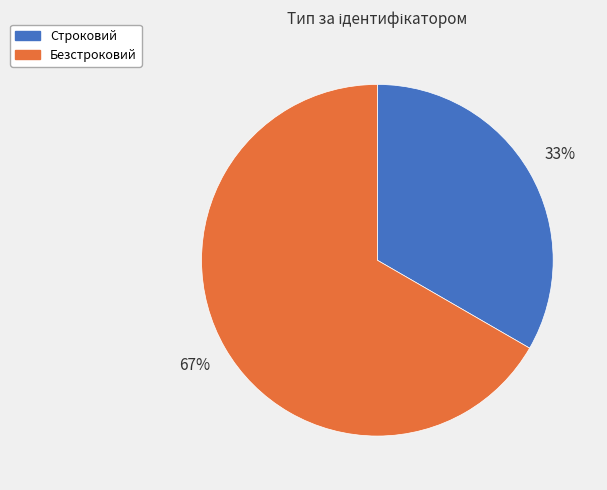

Rank the categories by value from lowest to highest.

Строковий, Безстроковий